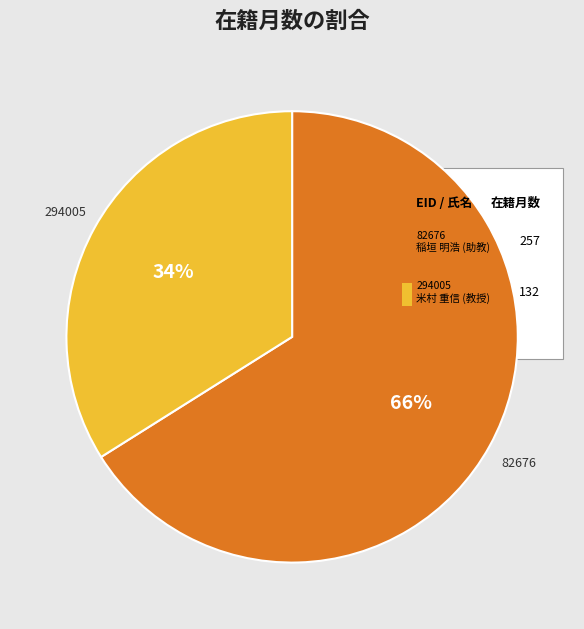

What percentage is NOT represented by 82676?

33.9%